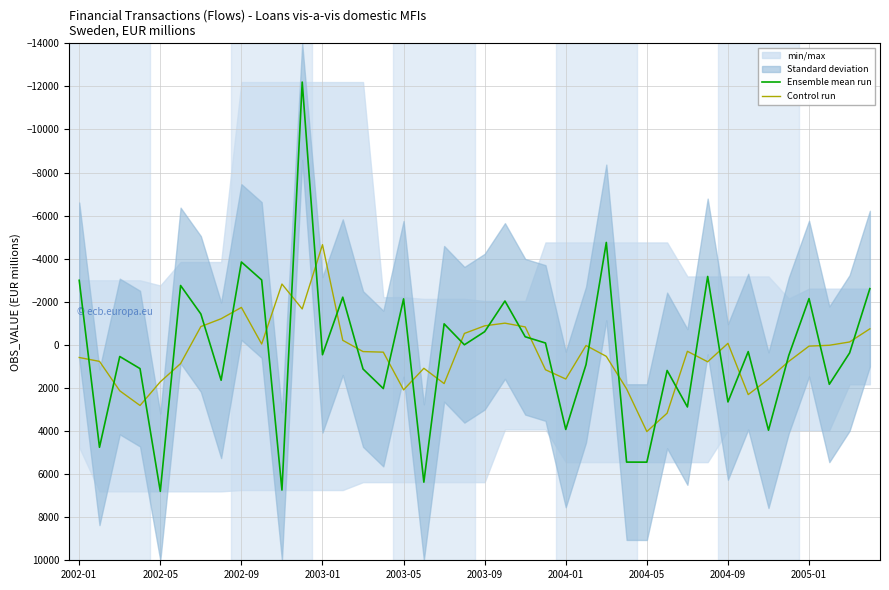

Which series has the largest range (max minus min)?

Ensemble mean run